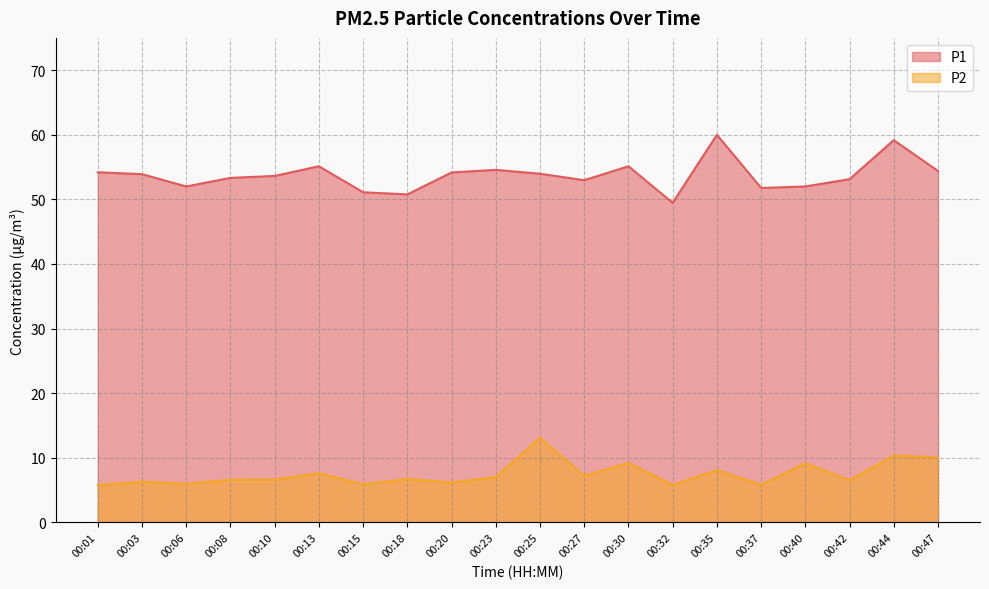

Does the chart display data point markers on the line(s)?

No